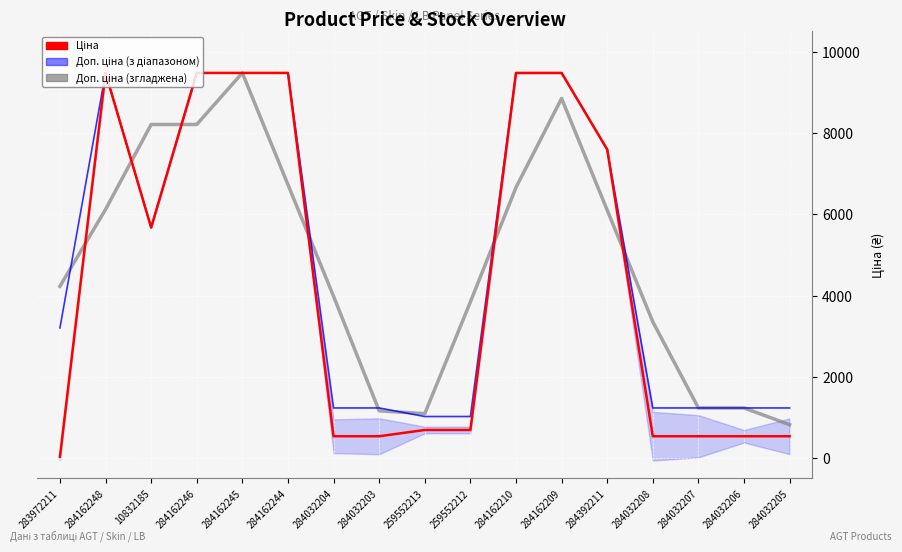

At which label does Доп. ціна (smoothed) first exceed 4228?

283972211